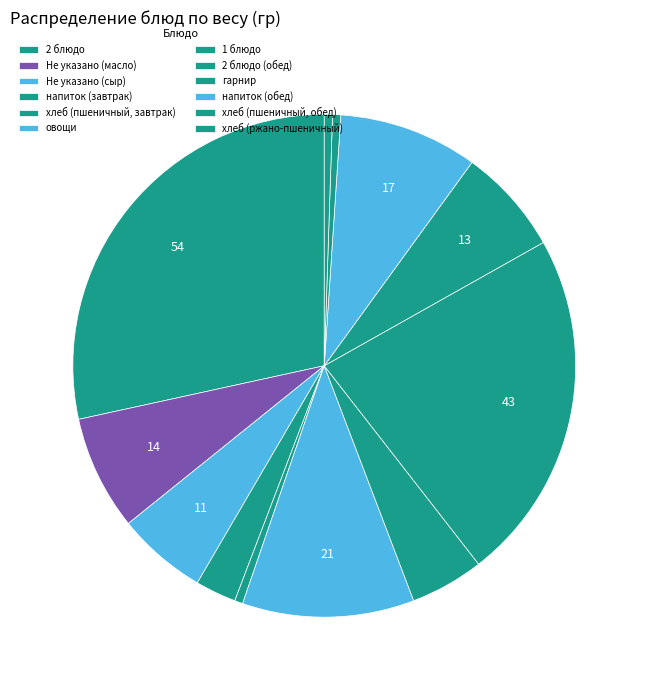

How many slices are in this pie chart?

12